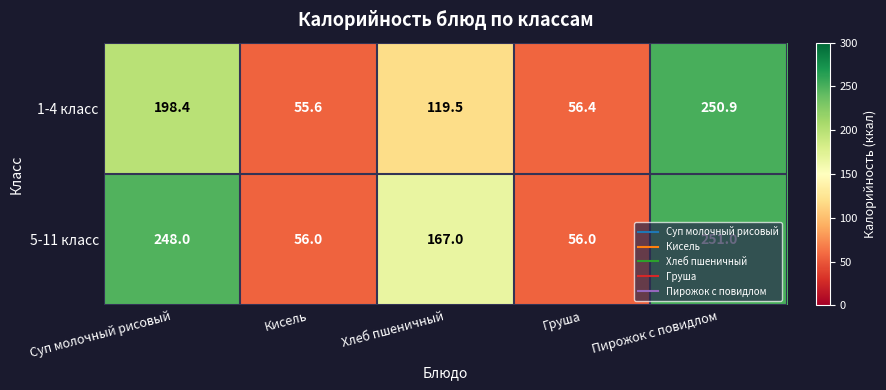

What is the sum of all 5-11 класс values?

778.0